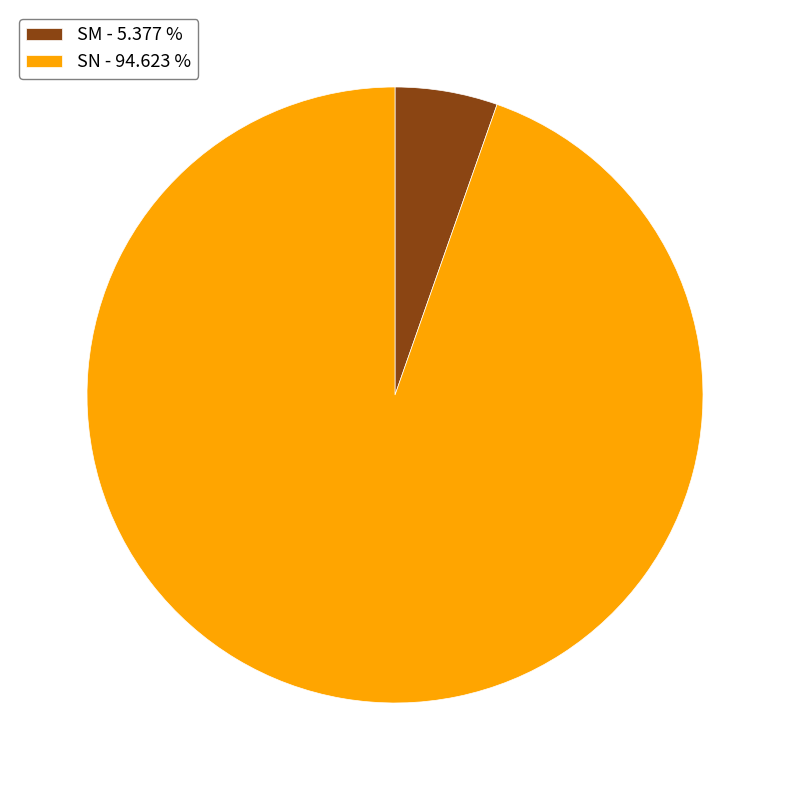

How many segments does this pie chart have?

2